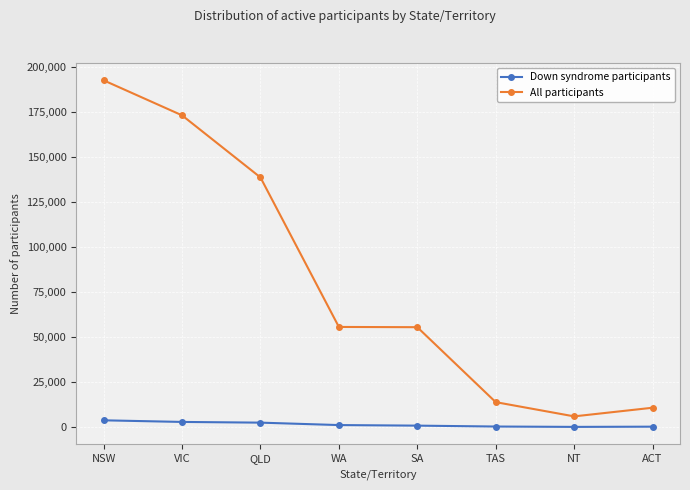

What position from the left is ACT?

8